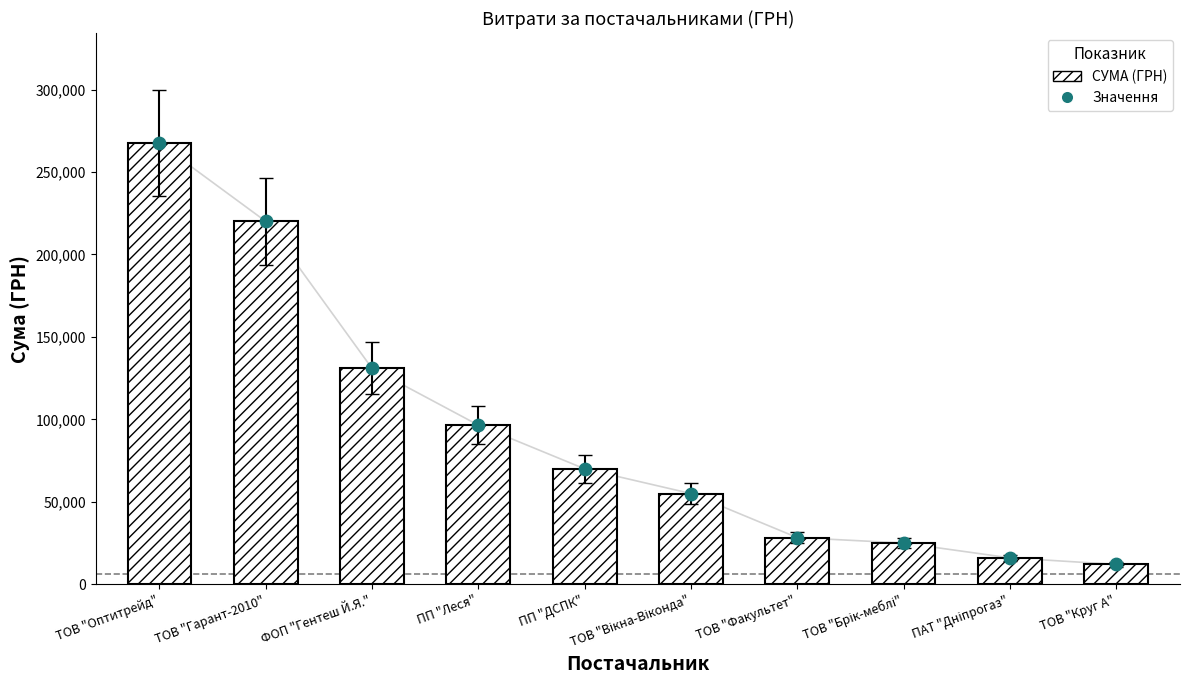

Which series has the widest spread of Y values?

СУМА (ГРН)